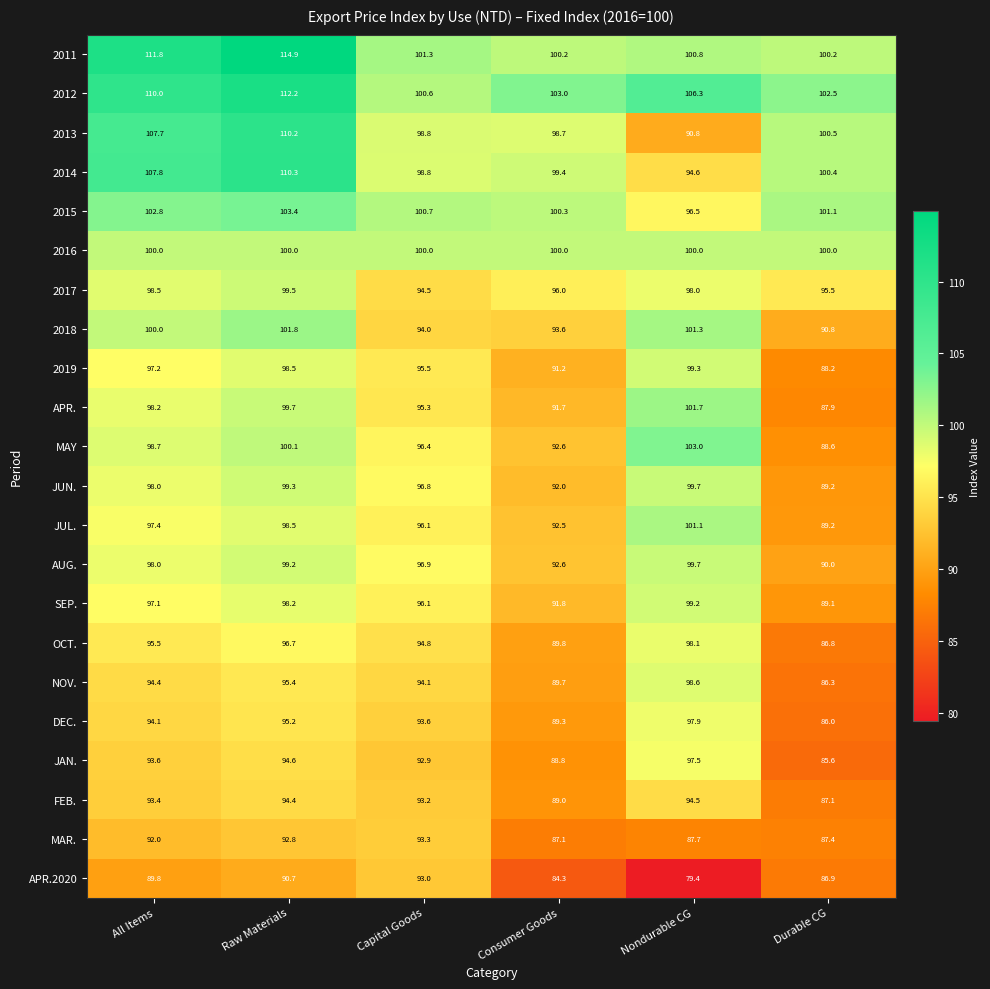

The JUN. series shows 120.6 at Consumer Goods. True or false?

False